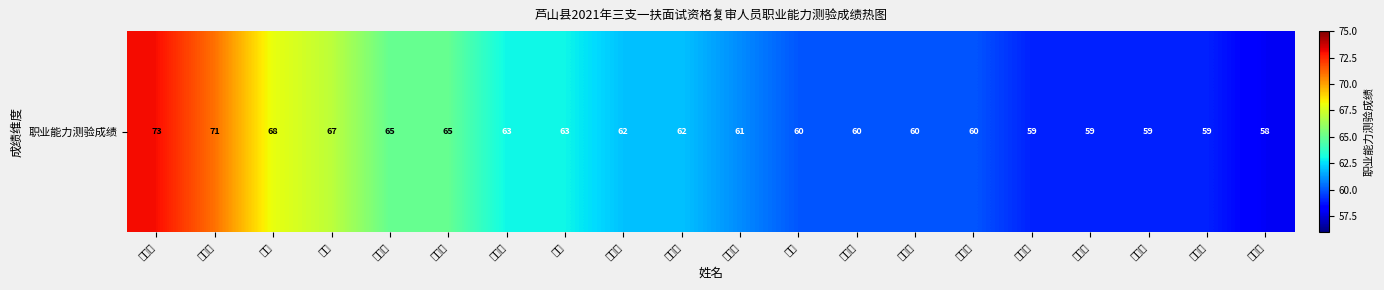

What is the smallest value displayed?

58